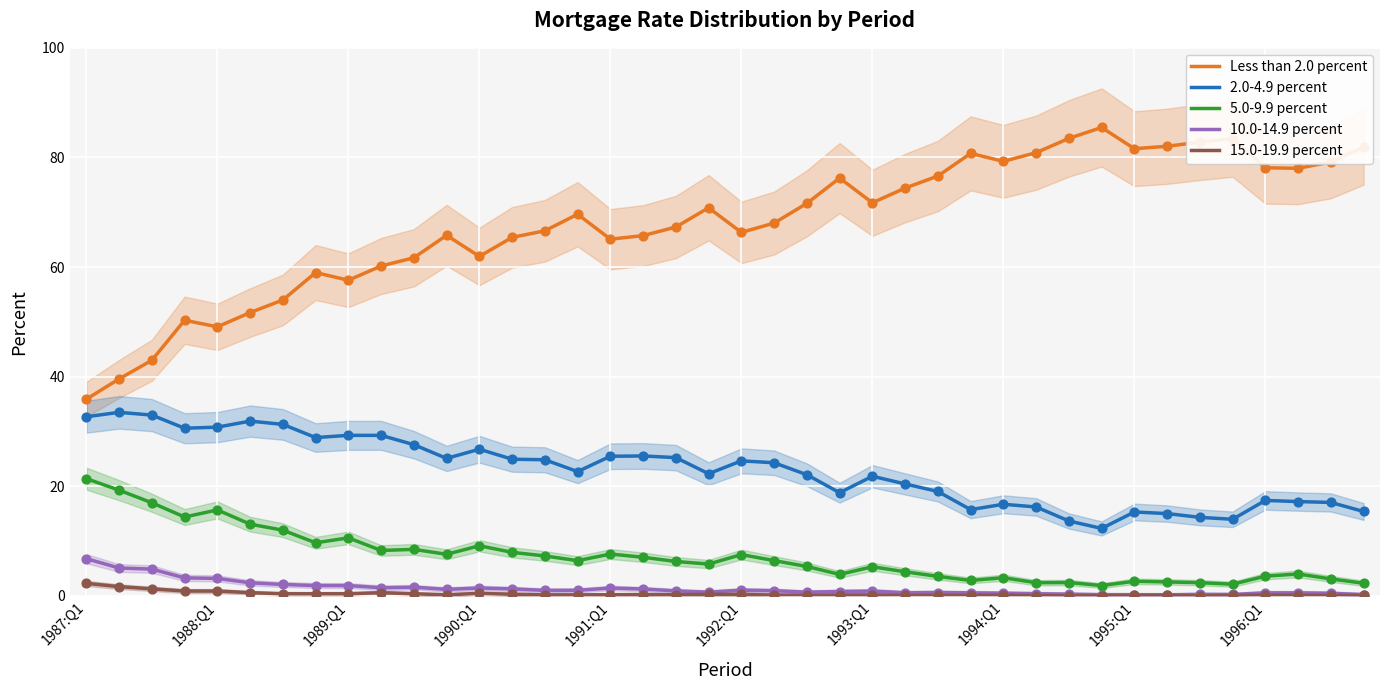

What is the total value across all series at 11?

99.9